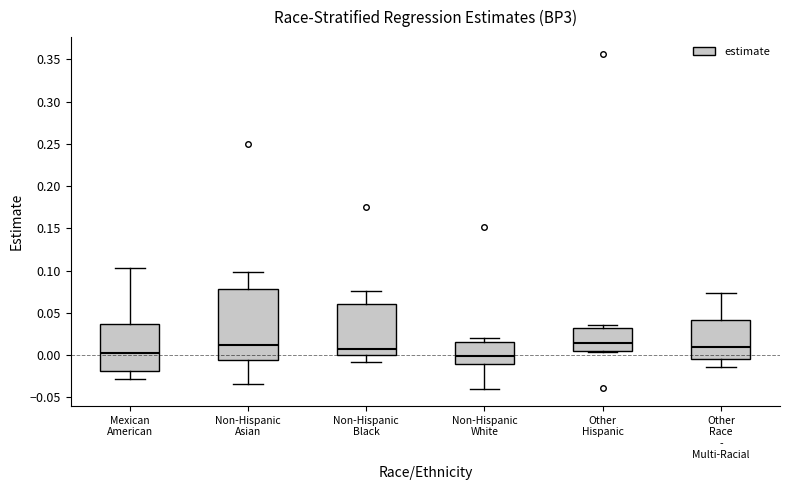

Where does the lower whisker of the box for Non-Hispanic Asian end on the y-axis? The values are not printed on the chart, so give them approximately, as read against the axis.

-0.035